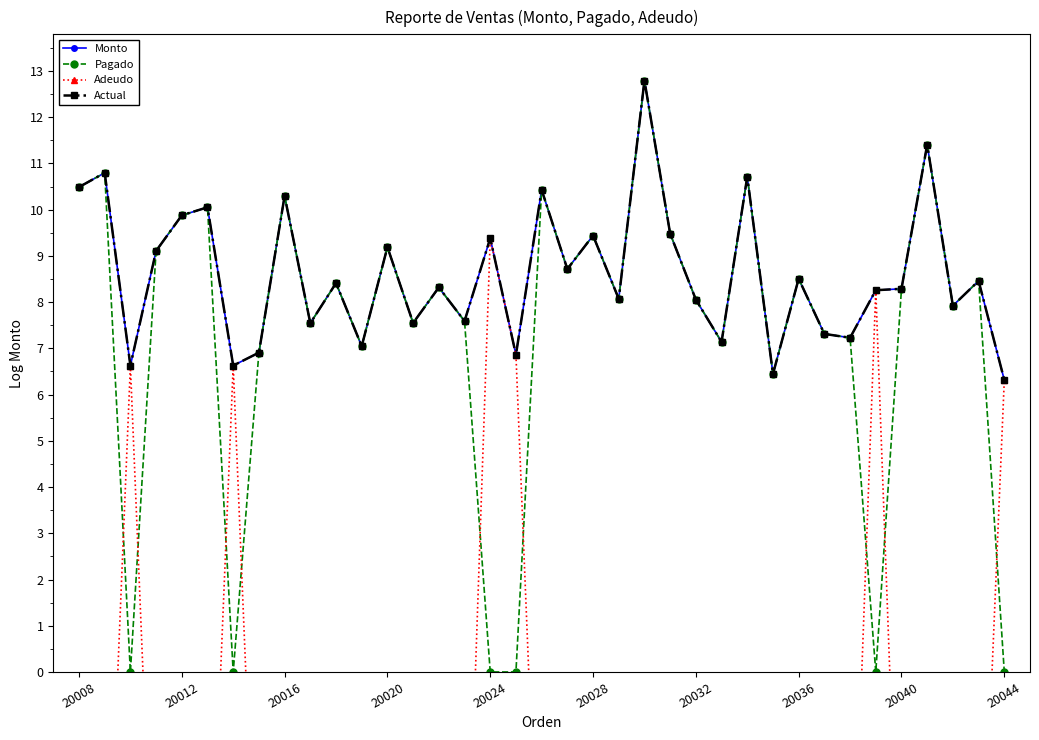

What is the difference between the second highest and second lowest values in the Monto series?

5.0